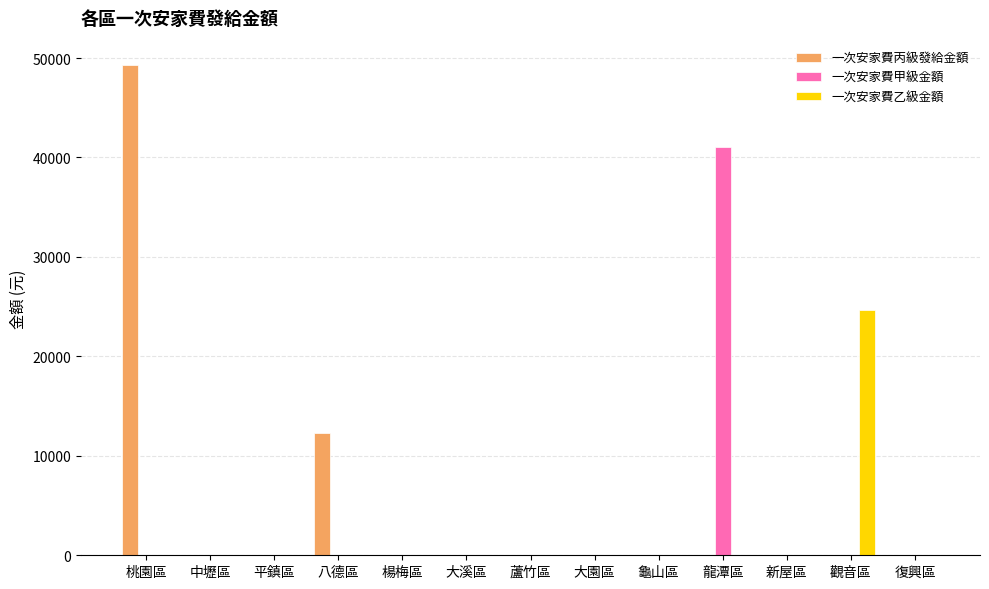

At which label does 一次安家費丙級發給金額 reach its peak?

桃園區